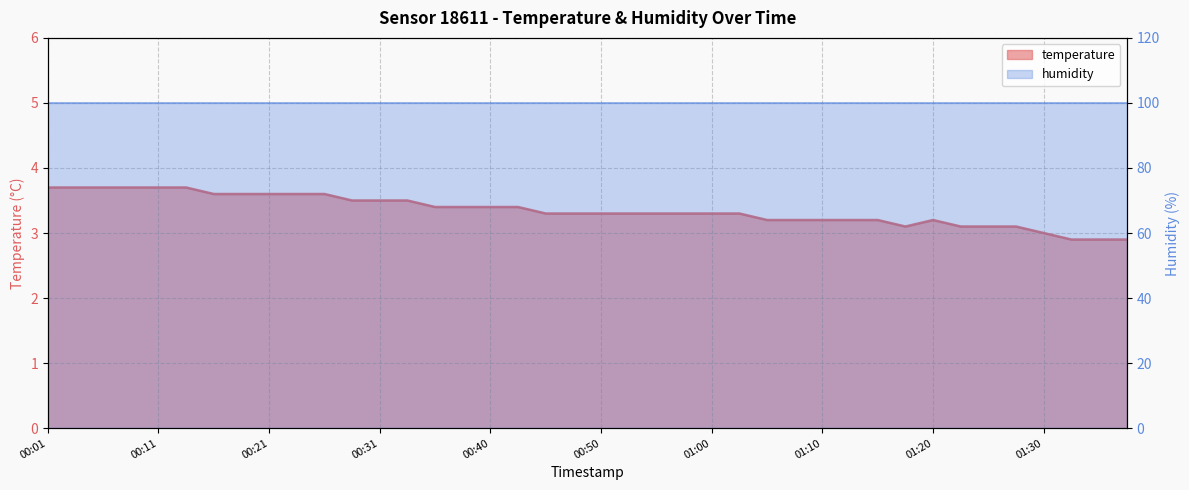

What is the ratio of the value at 01:10 to the value at 01:25?

1.0